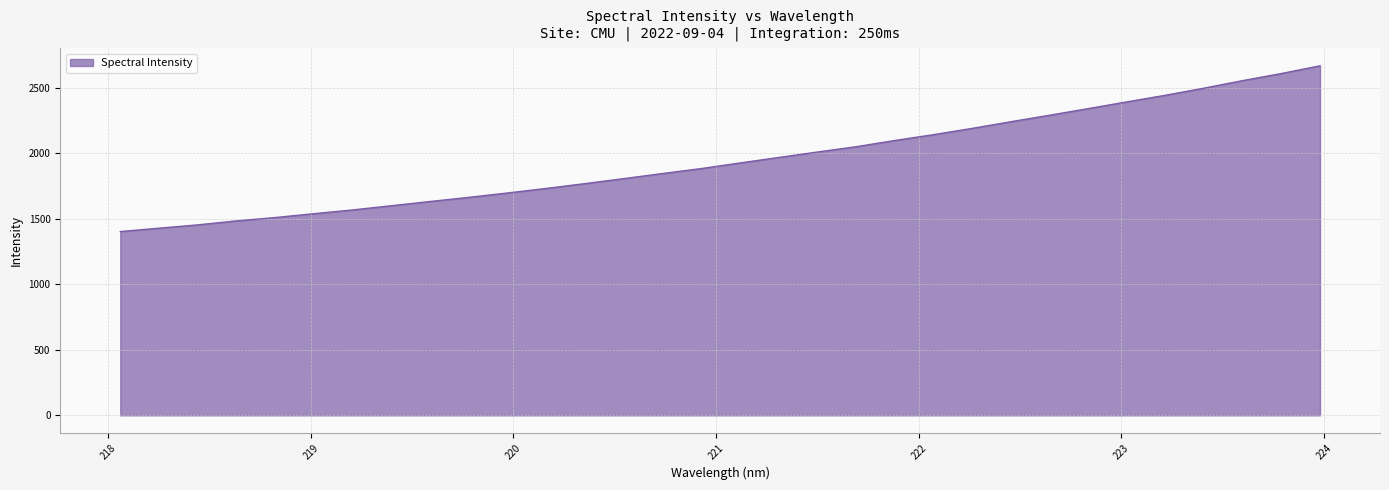

What is the sum of all values?

62437.1